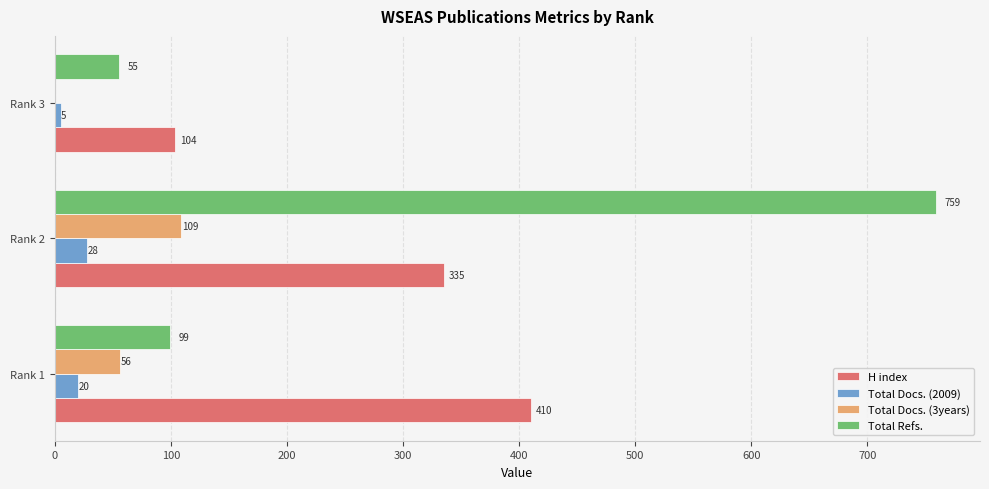

How many distinct data groups are displayed?

4